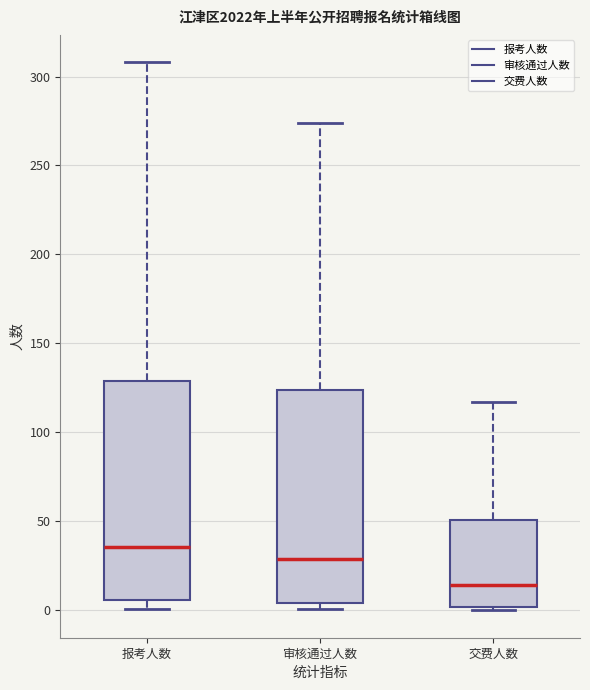

Where is the lower edge of the box for 审核通过人数 on the y-axis? The values are not printed on the chart, so give them approximately, as read against the axis.

5